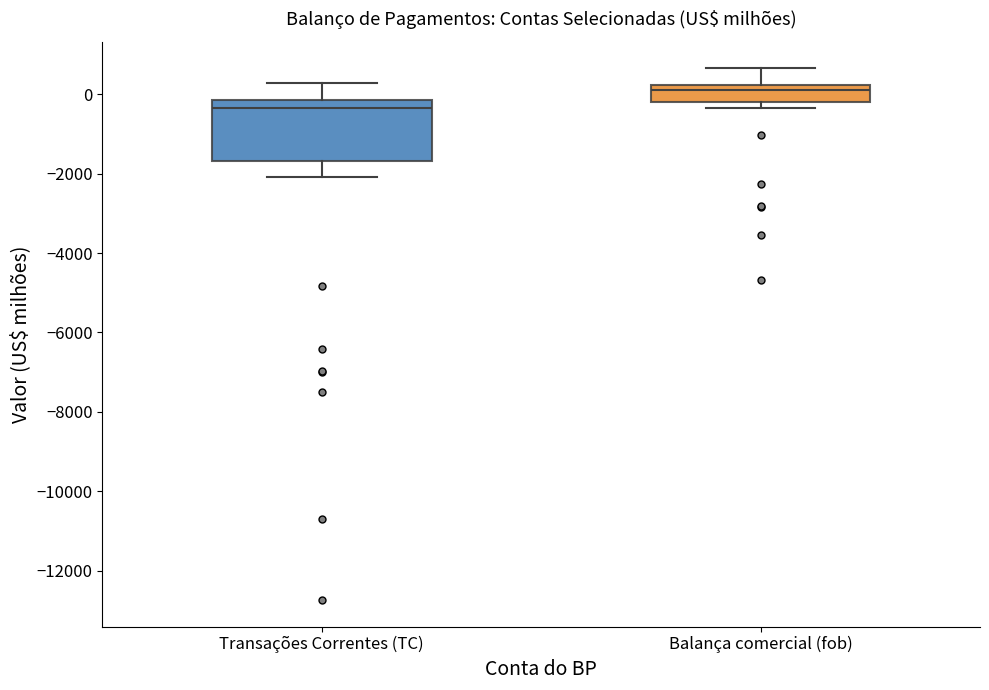

Comparing the boxes themselves (not the whiskers), which one is the tallest?

Transações Correntes (TC)